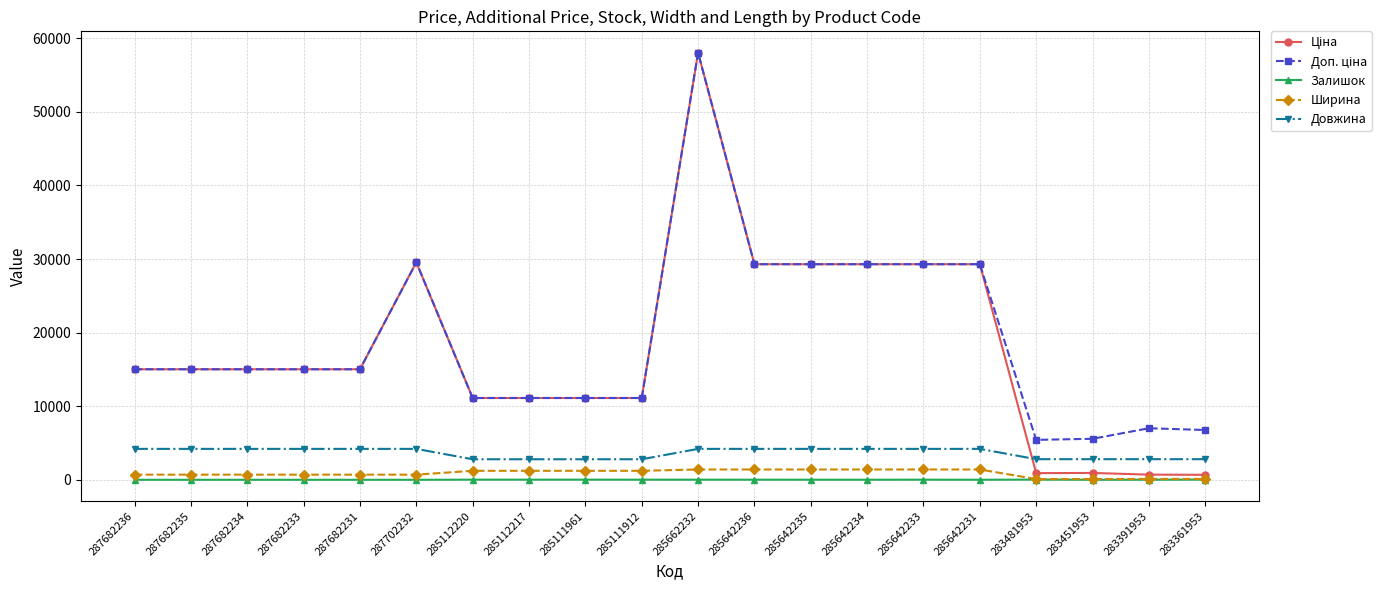

What is the sum of the Залишок values at 285111912 and 283361953?

33.0